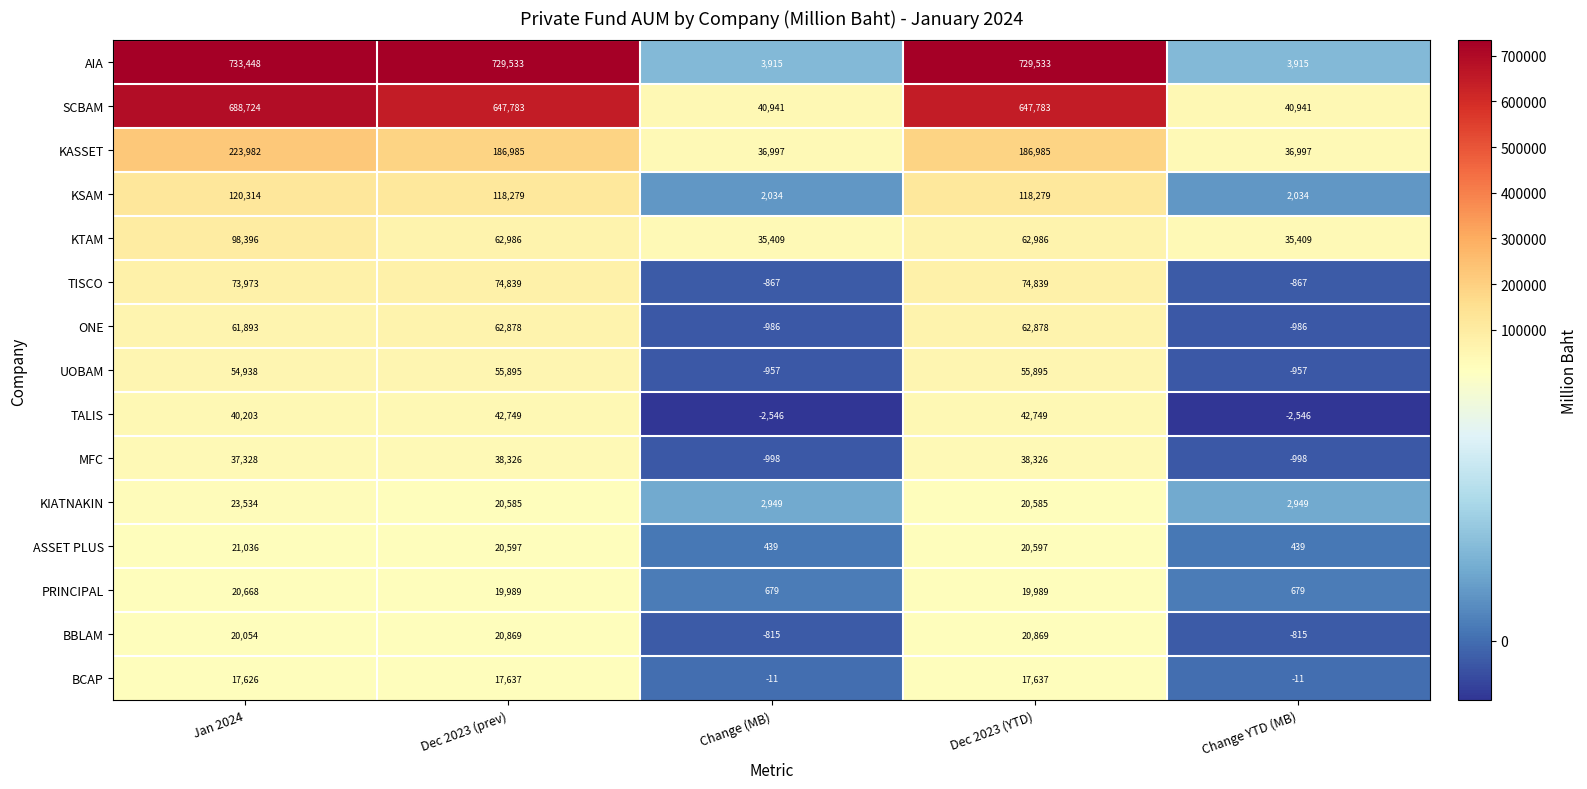

At which category is the sum across all series the highest?

Jan 2024